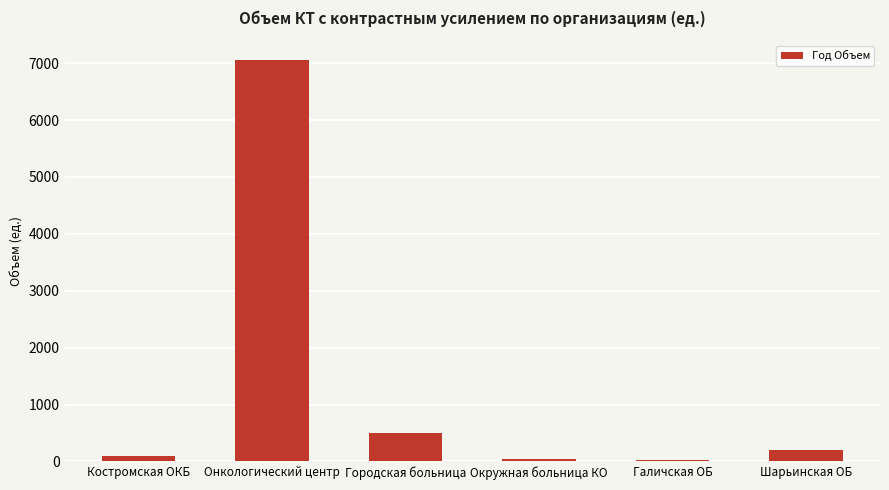

How many bars are there in total?

6